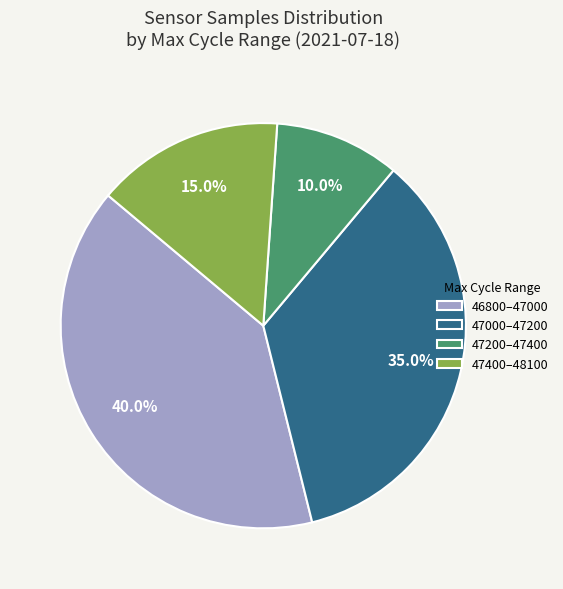

Rank the categories by value from lowest to highest.

47200–47400, 47400–48100, 47000–47200, 46800–47000